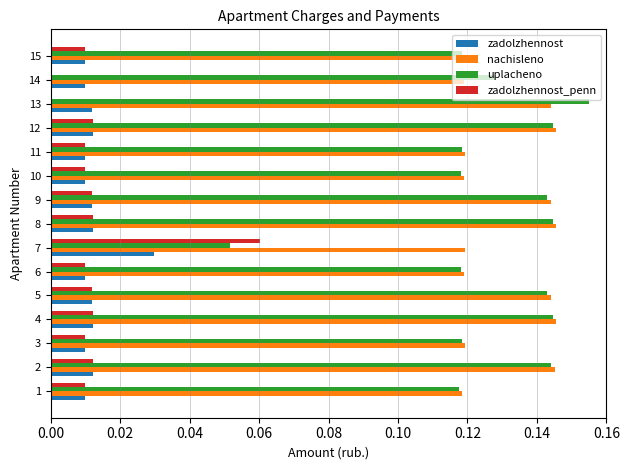

What is the sum of all uplacheno values?

1.9